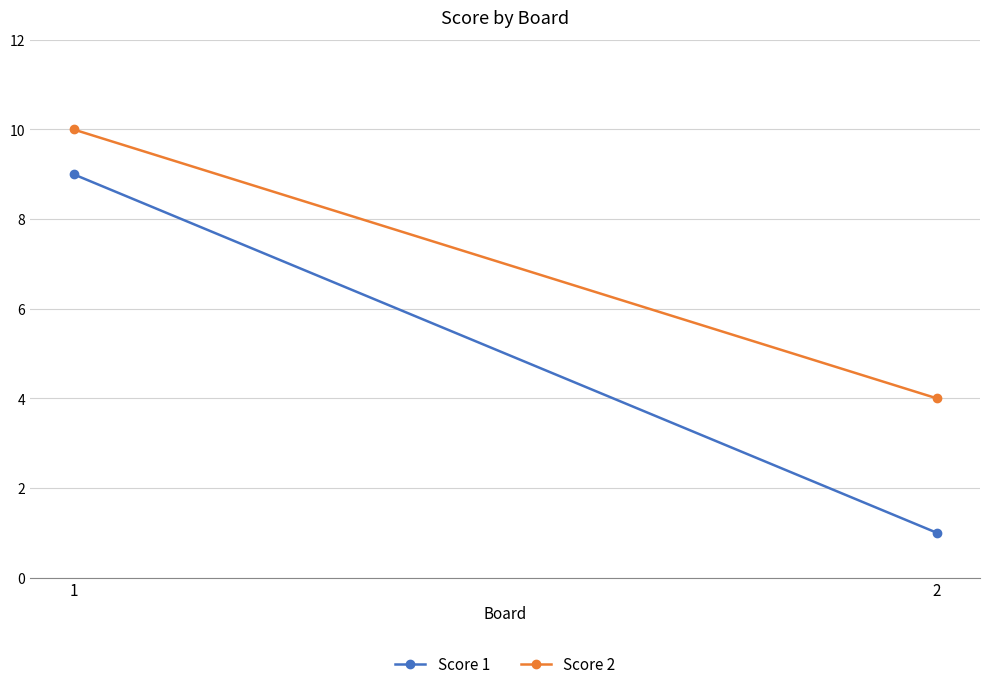

What is the total value across all series at 2?

5